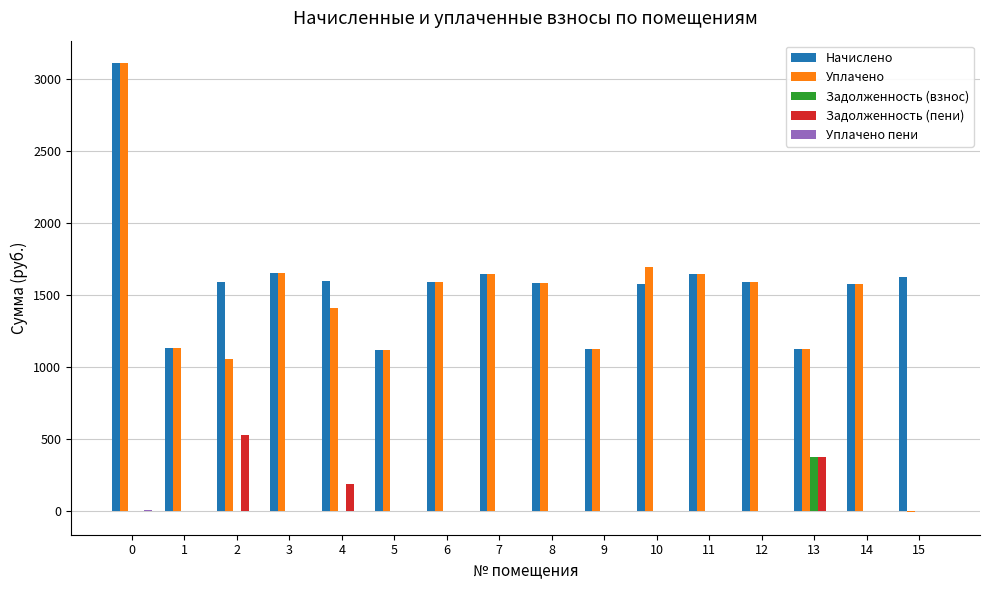

What is the maximum value for Начислено?

3108.2